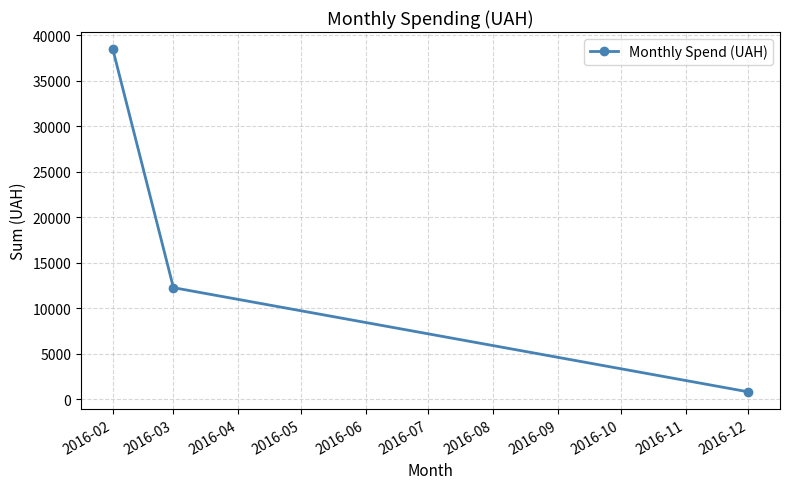

How many data points are less than 12259?

1